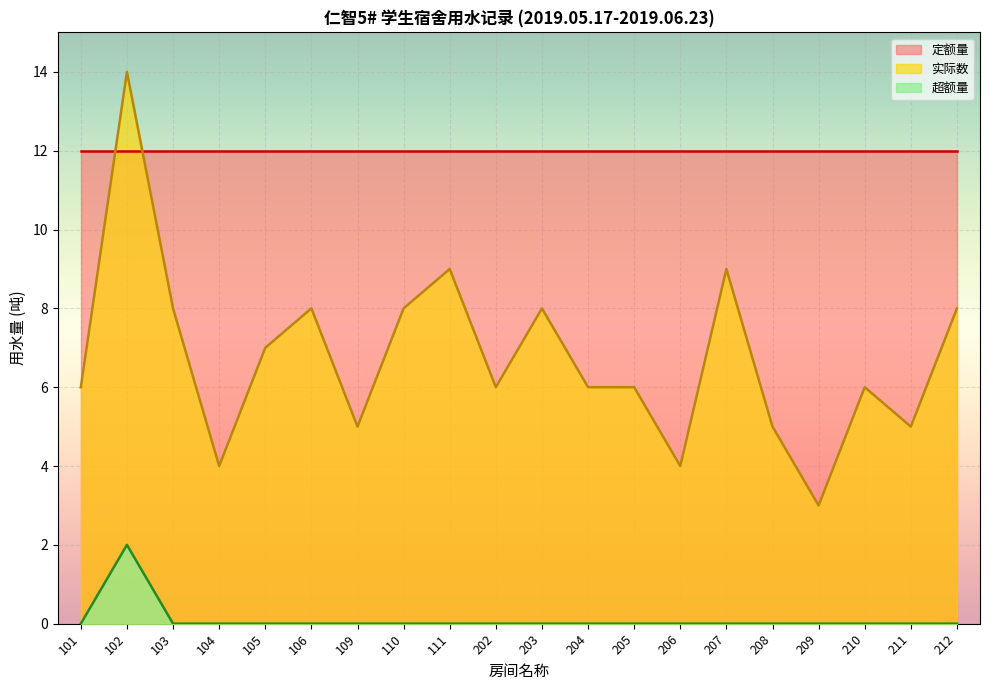

Rank the series by their maximum value, from highest to lowest.

实际数, 定额量, 超额量